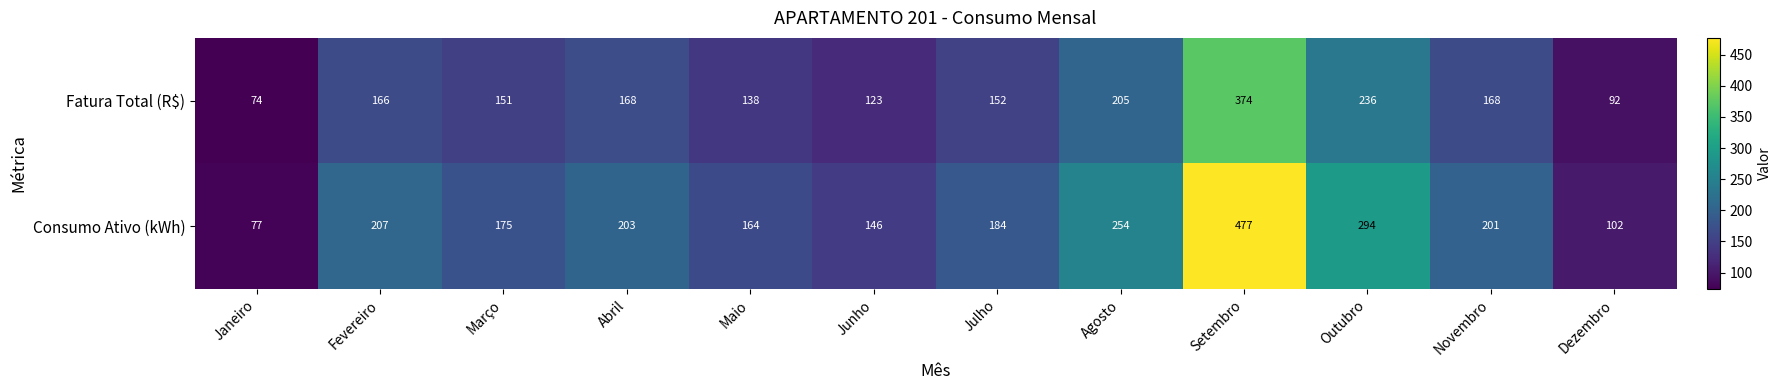

Reading right to left, transcribe all the data shown in this chart.

Fatura Total (R$): Dezembro=92	Novembro=168	Outubro=236	Setembro=374	Agosto=205	Julho=152	Junho=123	Maio=138	Abril=168	Março=151	Fevereiro=166	Janeiro=74
Consumo Ativo (kWh): Dezembro=102	Novembro=201	Outubro=294	Setembro=477	Agosto=254	Julho=184	Junho=146	Maio=164	Abril=203	Março=175	Fevereiro=207	Janeiro=77